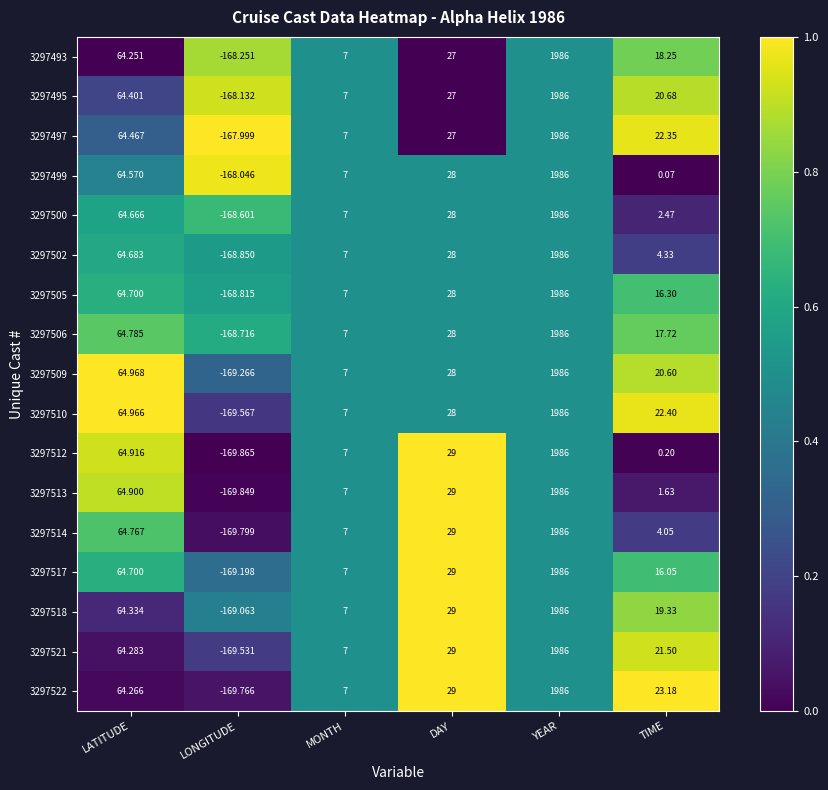

Where does the 3297521 series first go above 29?

LATITUDE